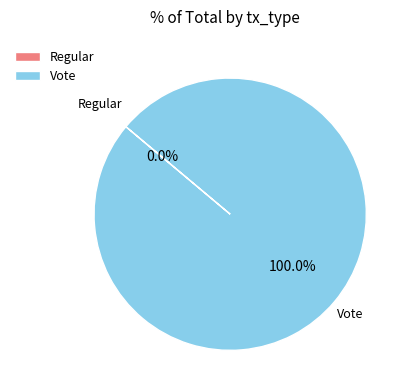

Is there a majority slice in this chart?

Yes